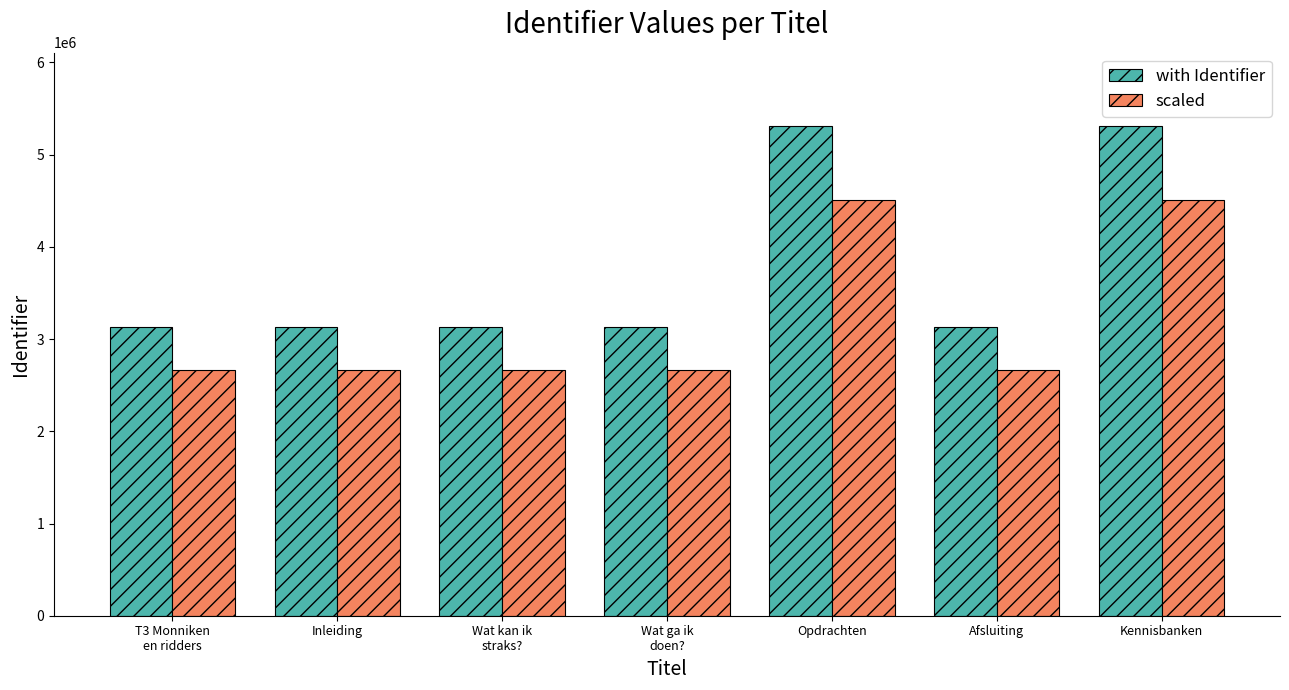

What is the minimum value for with Identifier?

3133979